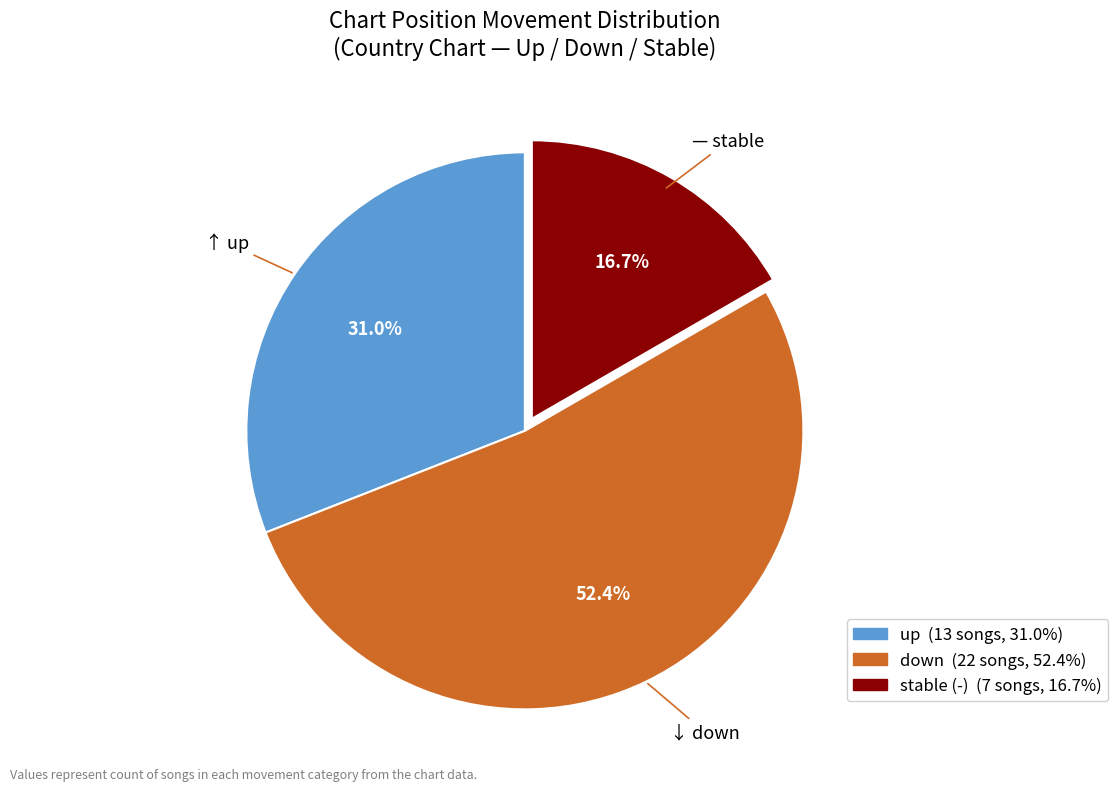

Is there a majority slice in this chart?

Yes